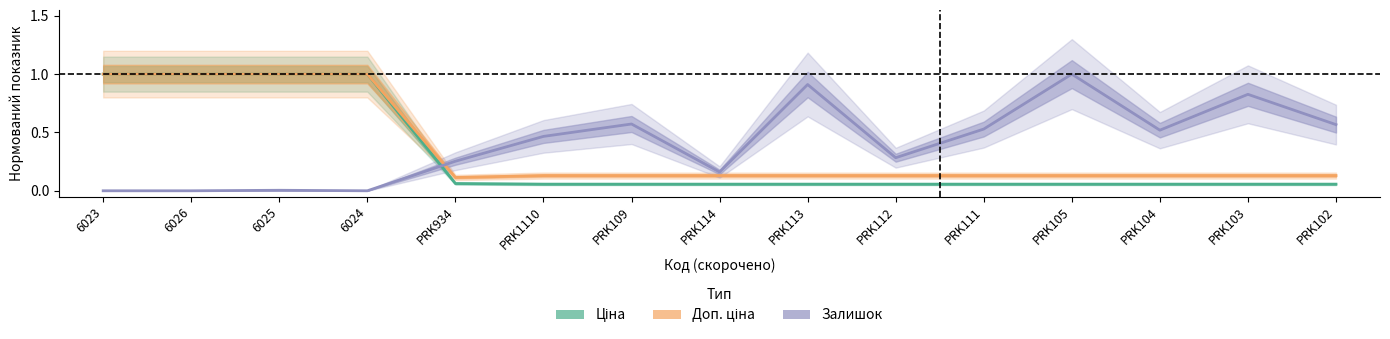

Is it true that Ціна equals 0.1 at PRK105?

True